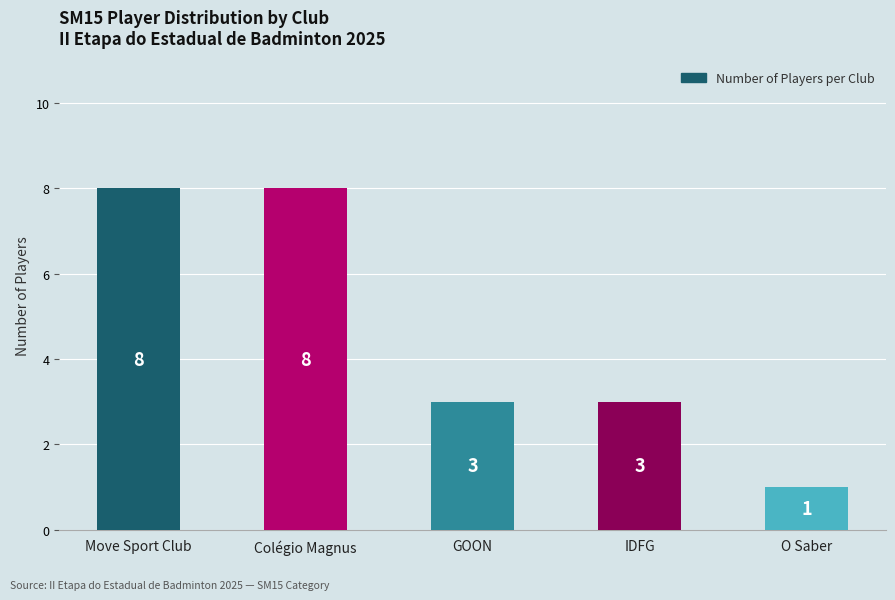

What is the ratio of the value at IDFG to the value at O Saber?

3.0